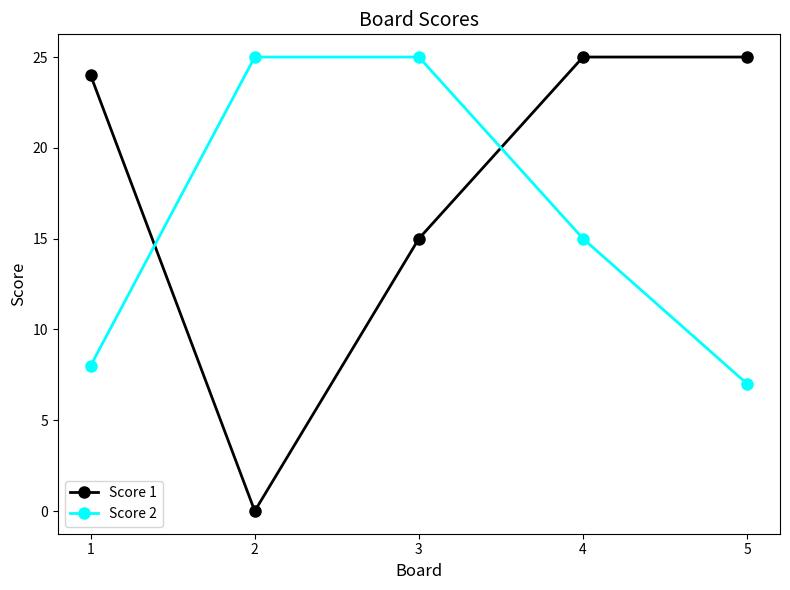

Read the Score 2 value at 1, to the nearest 5.

10